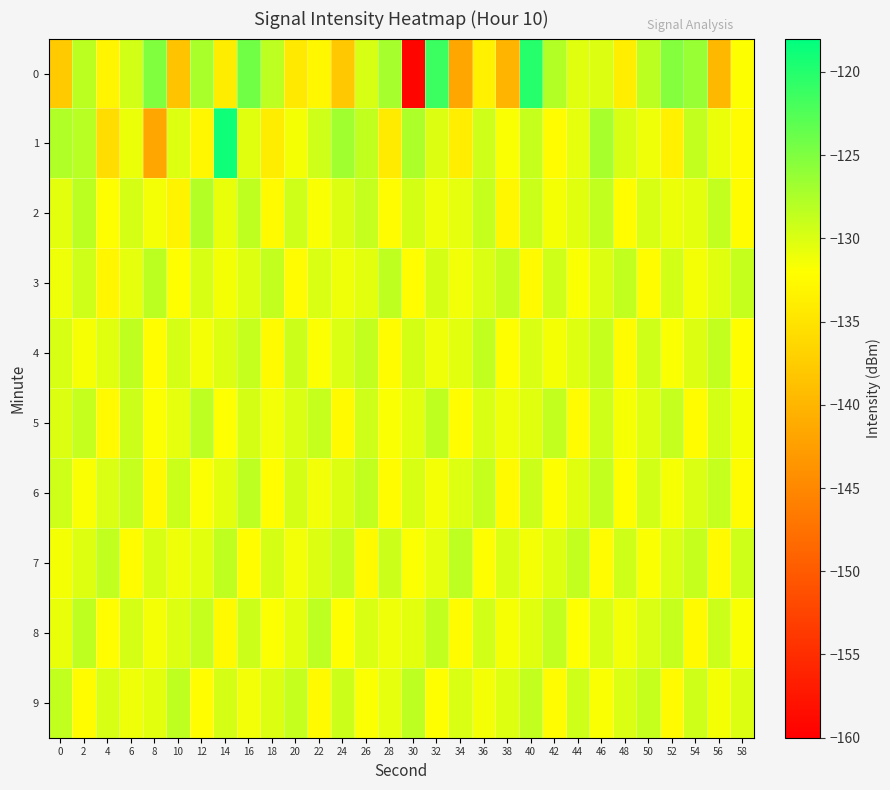

Reading right to left, list all the values displayed in this chart.

0: 58=-131.9	56=-139.7	54=-126.3	52=-125.3	50=-128.3	48=-133.8	46=-130.1	44=-130.2	42=-127.8	40=-120.1	38=-140.0	36=-133.5	34=-141.6	32=-121.3	30=-159.3	28=-127.1	26=-129.8	24=-138.0	22=-132.9	20=-134.4	18=-128.3	16=-124.3	14=-134.0	12=-127.3	10=-138.5	8=-125.1	6=-129.5	4=-133.1	2=-128.3	0=-137.8
1: 58=-132.4	56=-130.9	54=-128.7	52=-133.5	50=-131.1	48=-129.8	46=-127.2	44=-130.6	42=-132.3	40=-128.9	38=-131.7	36=-129.4	34=-133.8	32=-130.1	30=-127.5	28=-134.2	26=-128.6	24=-126.8	22=-129.3	20=-131.5	18=-133.9	16=-130.3	14=-118.9	12=-132.8	10=-130.2	8=-141.6	6=-130.9	4=-135.7	2=-128.1	0=-127.7
2: 58=-132.3	56=-128.7	54=-130.5	52=-131.0	50=-129.8	48=-132.2	46=-128.6	44=-130.3	42=-131.5	40=-129.1	38=-132.8	36=-128.9	34=-130.7	32=-131.2	30=-129.6	28=-132.4	26=-128.8	24=-130.1	22=-131.7	20=-129.3	18=-132.6	16=-128.5	14=-130.8	12=-127.9	10=-133.2	8=-131.4	6=-129.7	4=-132.1	2=-128.3	0=-130.5
3: 58=-128.9	56=-130.3	54=-131.4	52=-129.5	50=-132.3	48=-128.6	46=-130.1	44=-131.7	42=-129.3	40=-132.6	38=-128.8	36=-130.0	34=-131.3	32=-129.7	30=-132.2	28=-128.5	26=-130.4	24=-131.1	22=-129.9	20=-132.4	18=-128.7	16=-130.2	14=-131.5	12=-129.8	10=-132.1	8=-128.3	6=-130.6	4=-133.0	2=-129.4	0=-131.2
4: 58=-132.2	56=-128.7	54=-130.1	52=-131.7	50=-129.3	48=-132.4	46=-128.9	44=-130.2	42=-131.5	40=-129.9	38=-132.1	36=-128.6	34=-130.4	32=-131.1	30=-129.6	28=-132.3	26=-128.7	24=-130.0	22=-131.8	20=-129.2	18=-132.5	16=-128.8	14=-130.1	12=-131.4	10=-129.7	8=-132.2	6=-128.5	4=-130.3	2=-131.6	0=-129.8
5: 58=-131.5	56=-129.6	54=-132.3	52=-128.8	50=-130.2	48=-131.6	46=-129.4	44=-132.4	42=-128.7	40=-130.3	38=-131.1	36=-129.9	34=-132.2	32=-128.5	30=-130.4	28=-131.7	26=-129.3	24=-132.6	22=-128.9	20=-130.0	18=-131.3	16=-129.7	14=-132.0	12=-128.4	10=-130.6	8=-131.8	6=-129.2	4=-132.5	2=-128.8	0=-130.1
6: 58=-132.4	56=-128.8	54=-130.0	52=-131.6	50=-129.5	48=-132.1	46=-128.7	44=-130.3	42=-131.9	40=-129.2	38=-132.6	36=-128.9	34=-130.2	32=-131.4	30=-129.8	28=-132.3	26=-128.6	24=-130.1	22=-131.3	20=-129.7	18=-132.2	16=-128.4	14=-130.5	12=-131.8	10=-129.1	8=-132.5	6=-128.8	4=-130.0	2=-131.7	0=-129.3
7: 58=-129.3	56=-132.6	54=-128.9	52=-130.0	50=-131.7	48=-129.4	46=-132.4	44=-128.7	42=-130.2	40=-131.4	38=-129.9	36=-132.1	34=-128.4	32=-130.6	30=-131.8	28=-129.2	26=-132.5	24=-128.8	22=-130.1	20=-131.3	18=-129.7	16=-132.2	14=-128.5	12=-130.4	10=-131.1	8=-129.8	6=-132.3	4=-128.6	2=-130.2	0=-131.5
8: 58=-131.7	56=-129.2	54=-132.6	52=-128.9	50=-130.0	48=-131.3	46=-129.8	44=-132.0	42=-128.7	40=-130.3	38=-131.6	36=-129.5	34=-132.3	32=-128.6	30=-130.4	28=-131.2	26=-129.9	24=-132.1	22=-128.4	20=-130.5	18=-131.8	16=-129.2	14=-132.5	12=-128.8	10=-130.1	8=-131.4	6=-129.7	4=-132.2	2=-128.5	0=-130.8
9: 58=-130.1	56=-131.5	54=-129.3	52=-132.6	50=-128.9	48=-130.0	46=-131.7	44=-129.4	42=-132.4	40=-128.7	38=-130.2	36=-131.4	34=-129.9	32=-132.1	30=-128.4	28=-130.6	26=-131.8	24=-129.2	22=-132.5	20=-128.8	18=-130.1	16=-131.3	14=-129.7	12=-132.2	10=-128.5	8=-130.4	6=-131.1	4=-129.8	2=-132.3	0=-128.6